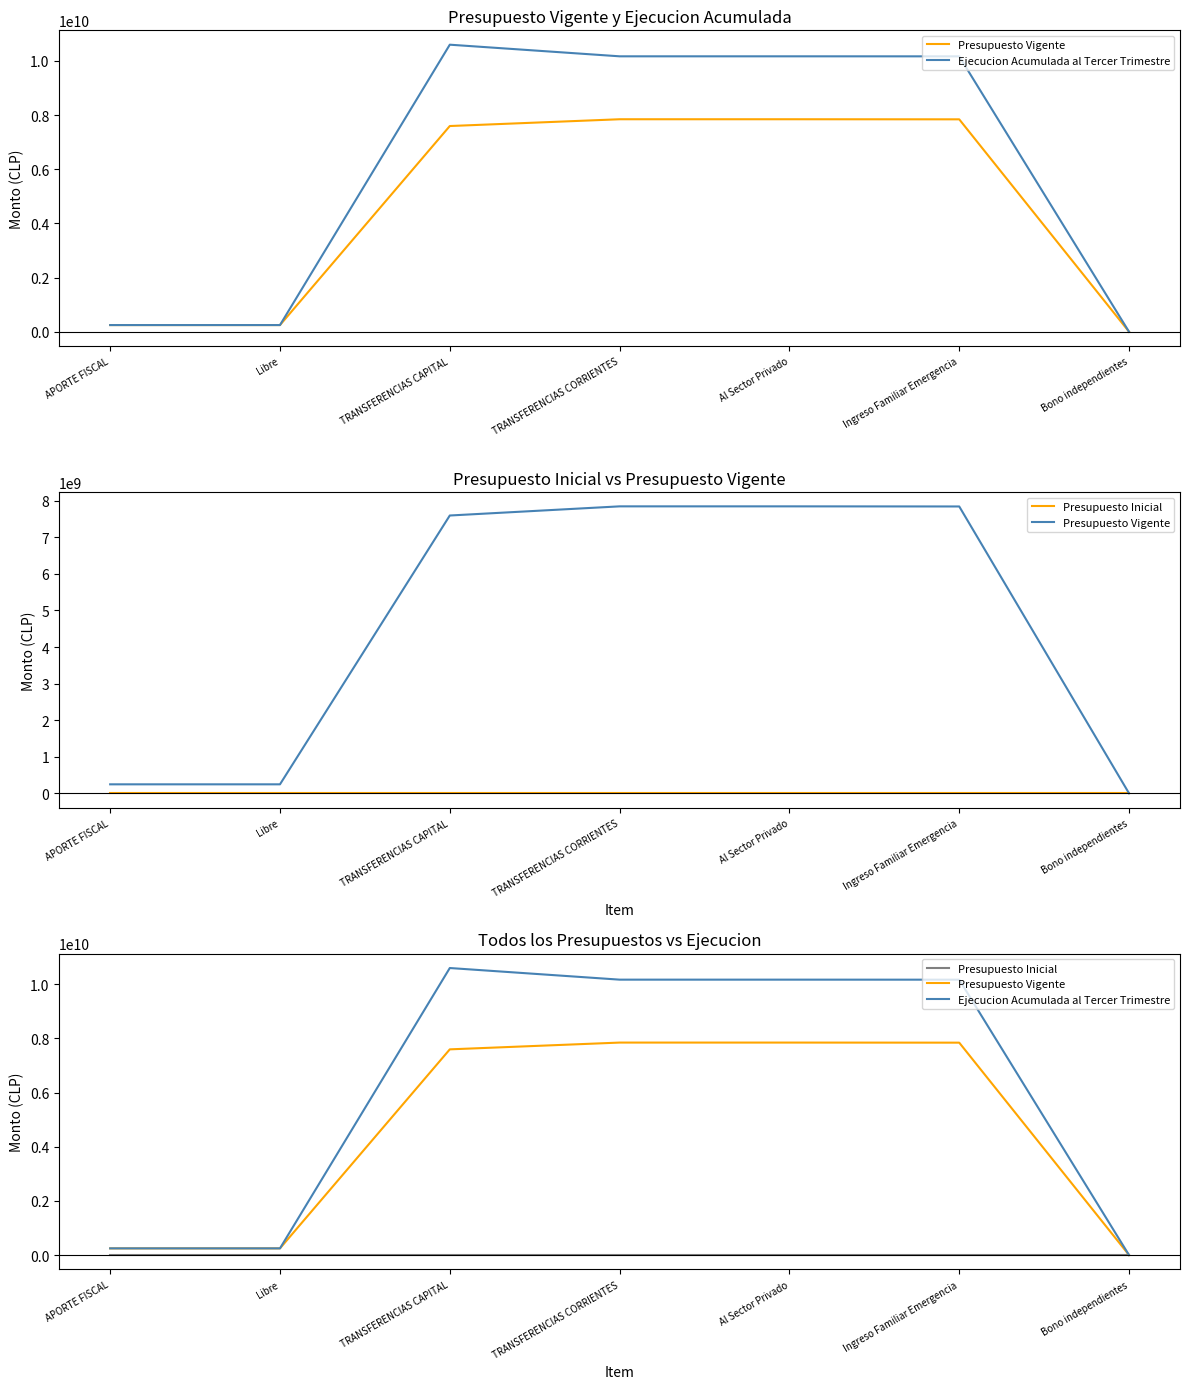

Is this an area chart (filled region under the line)?

No